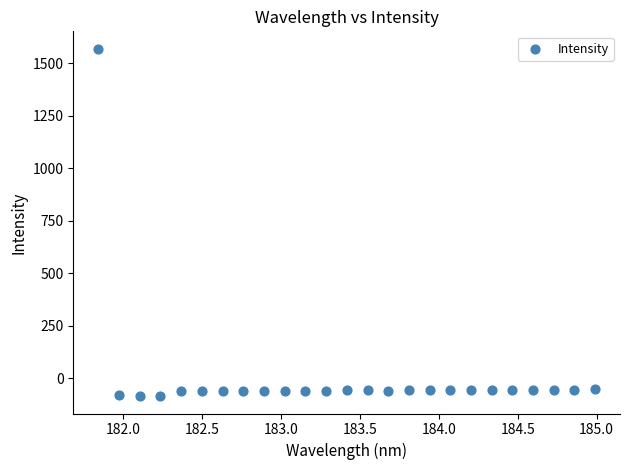

What is the range of Y values (max minus min)?

1655.5